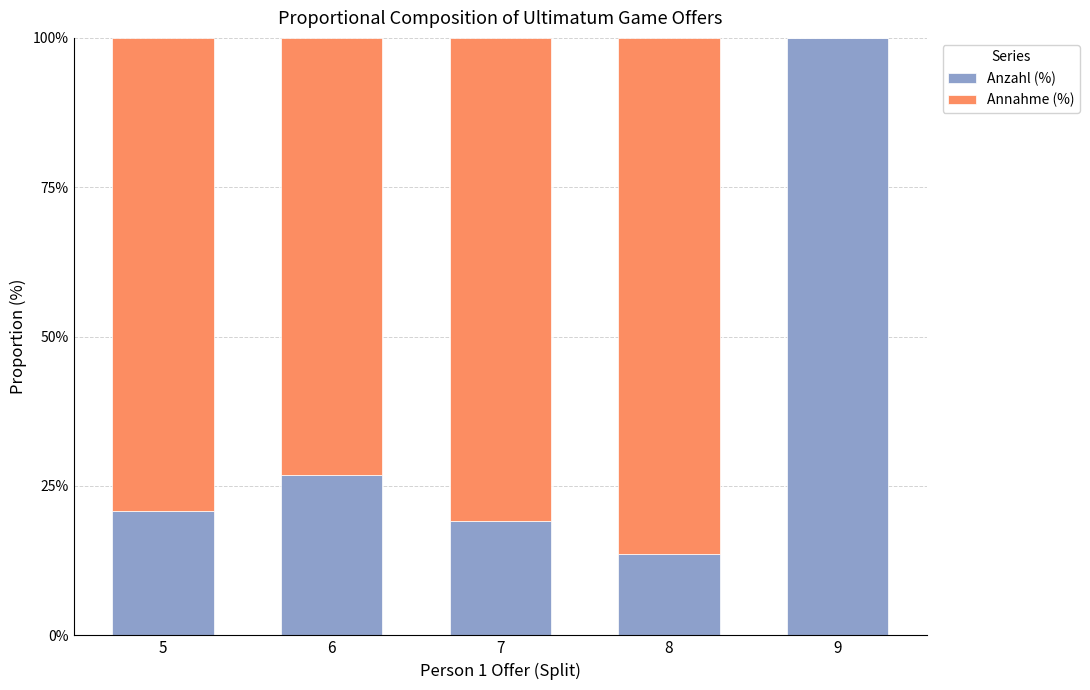

Does the chart contain stacked bars?

Yes